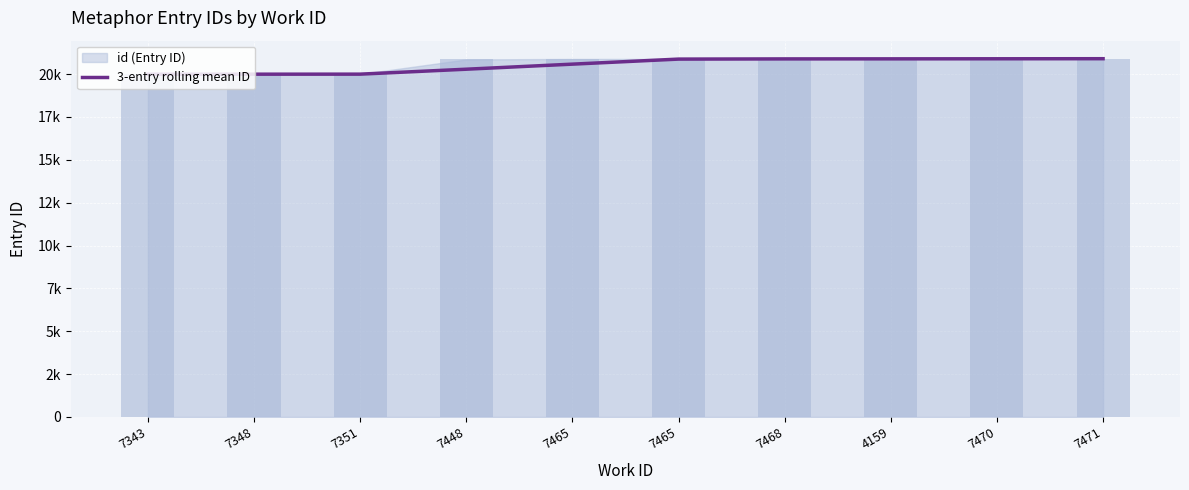

Are the bars grouped side by side (vs. stacked)?

No